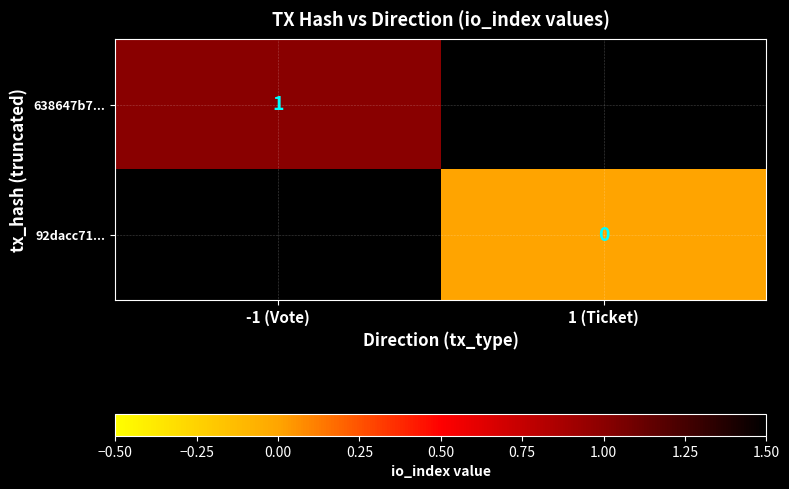

Is the value of 638647b7... at -1 (Vote) greater than the value of 92dacc71... at 1 (Ticket)?

Yes